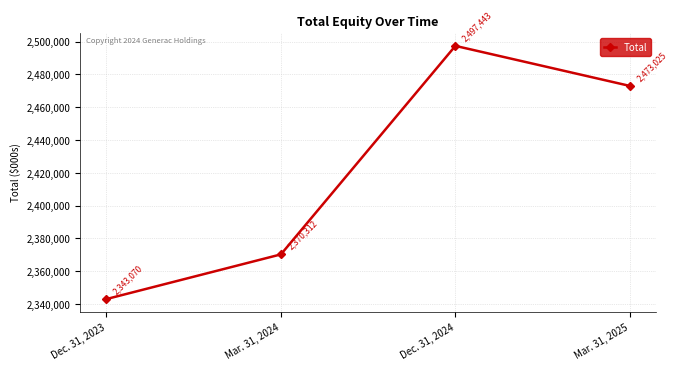

What is the difference between the maximum and minimum values?

154373